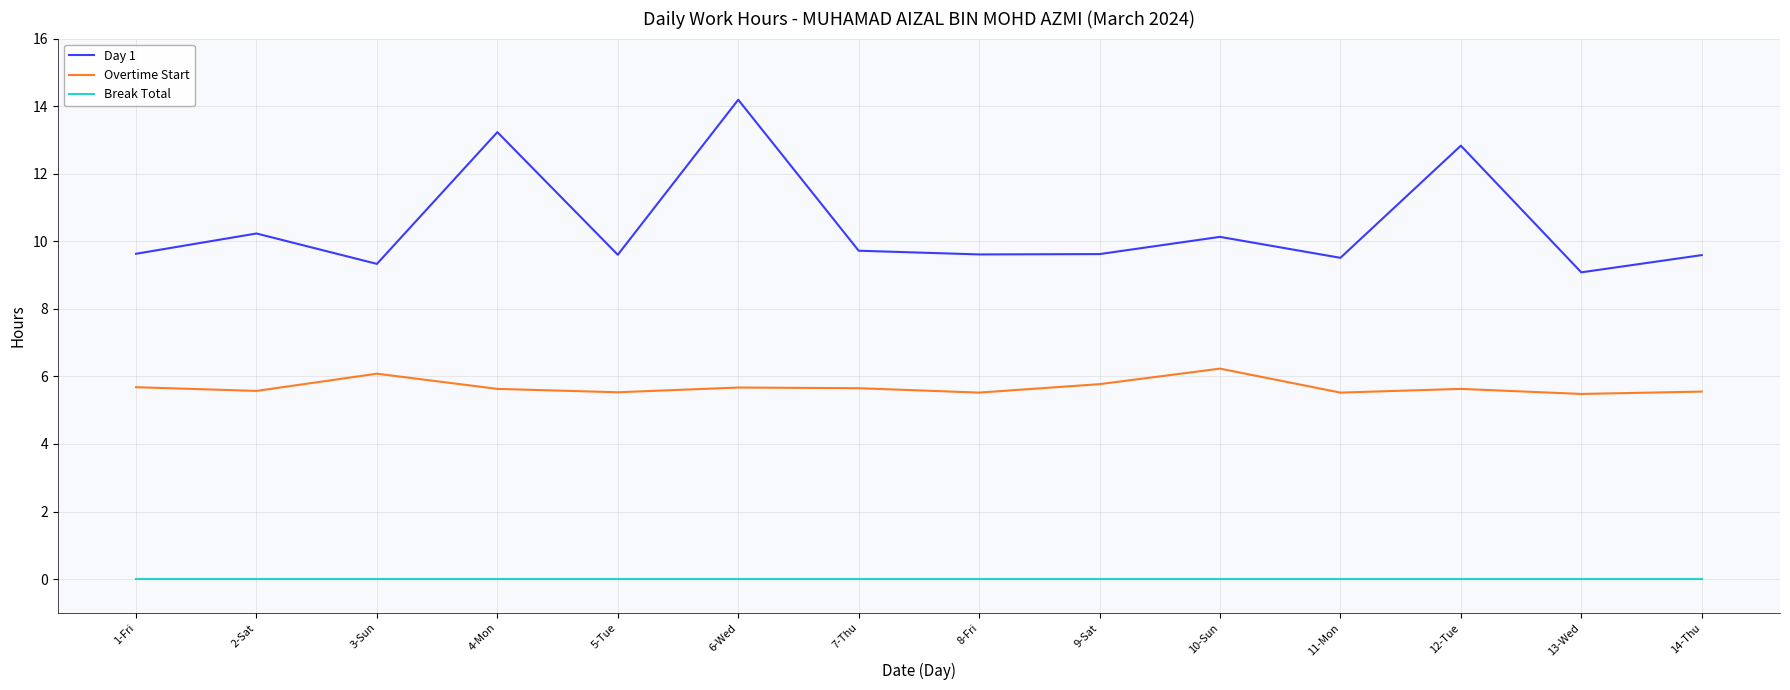

Which label corresponds to the largest value in the chart?

6-Wed